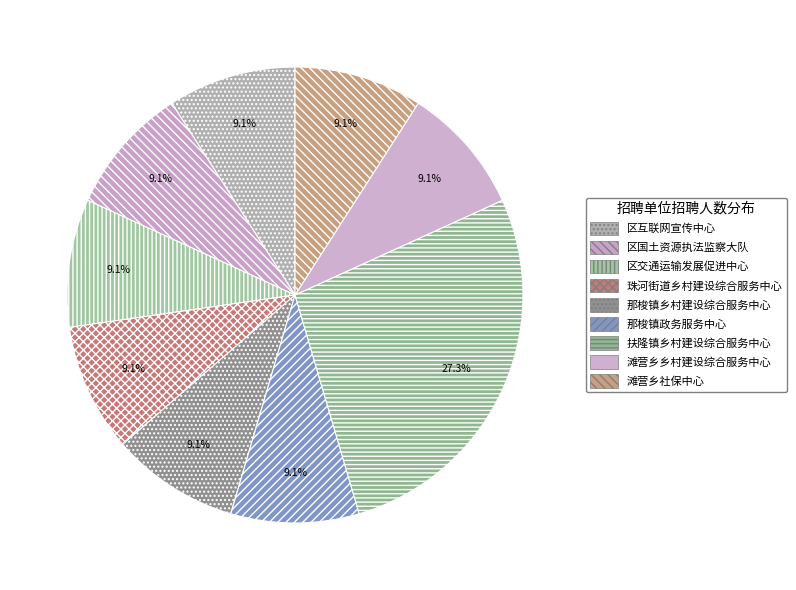

Which has a higher value, 滩营乡社保中心 or 区交通运输发展促进中心?

滩营乡社保中心